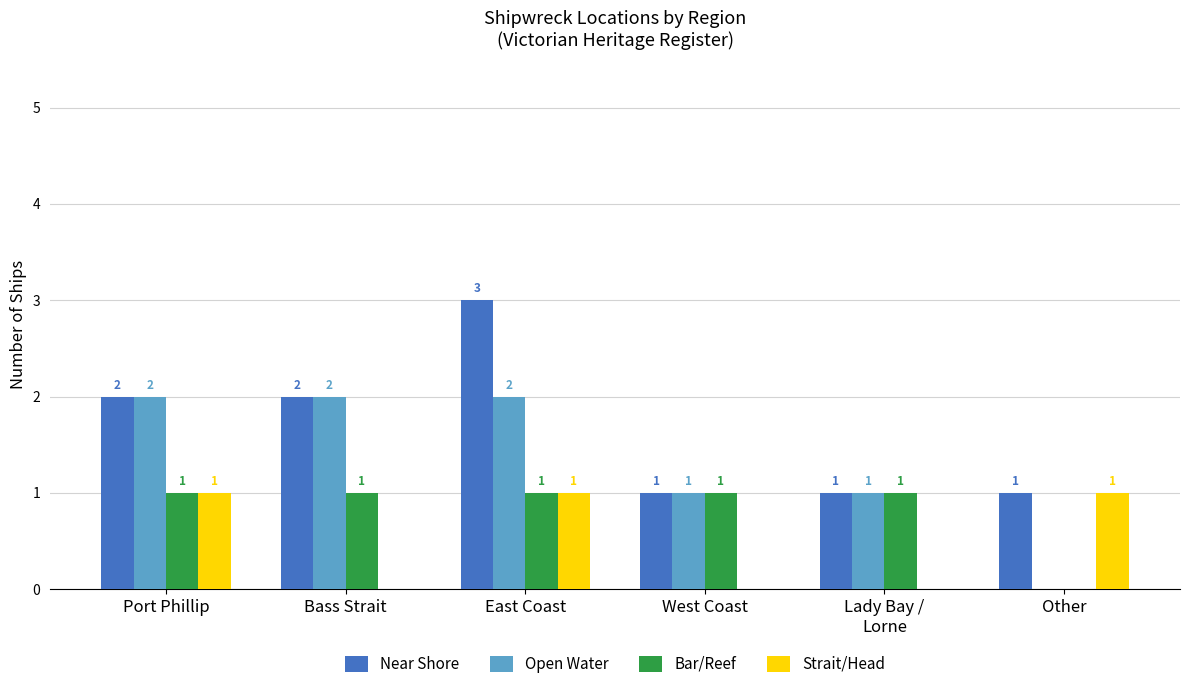

Which label corresponds to the largest value in the chart?

East Coast